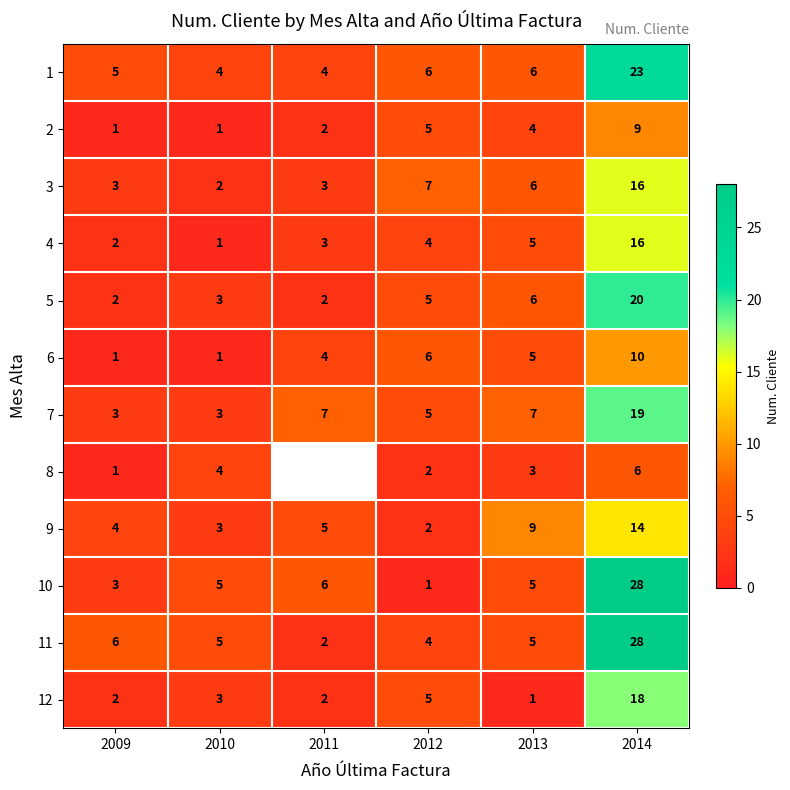

What is the total value across all series at 2012?

52